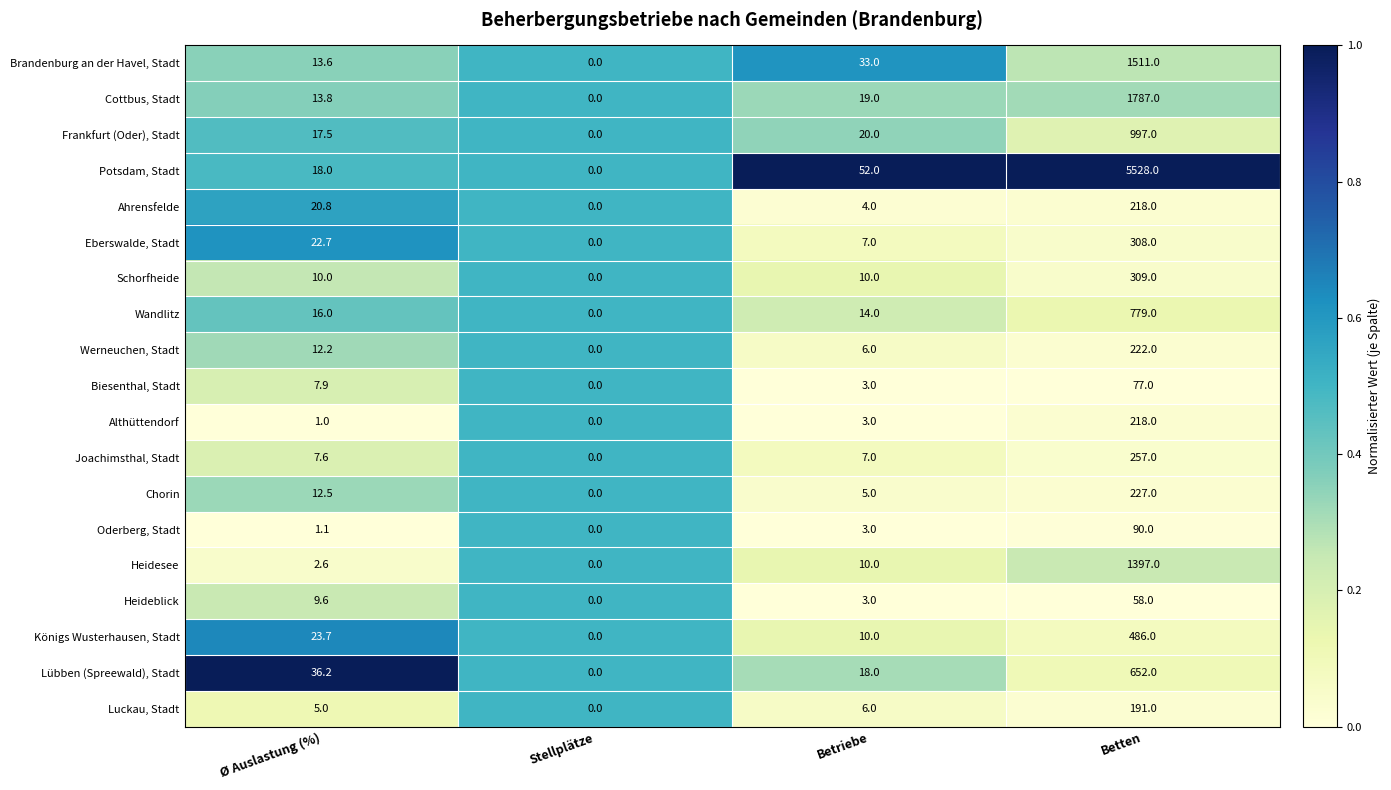

List the labels in order of Ahrensfelde value, largest first.

Betten, Ø Auslastung (%), Betriebe, Stellplätze